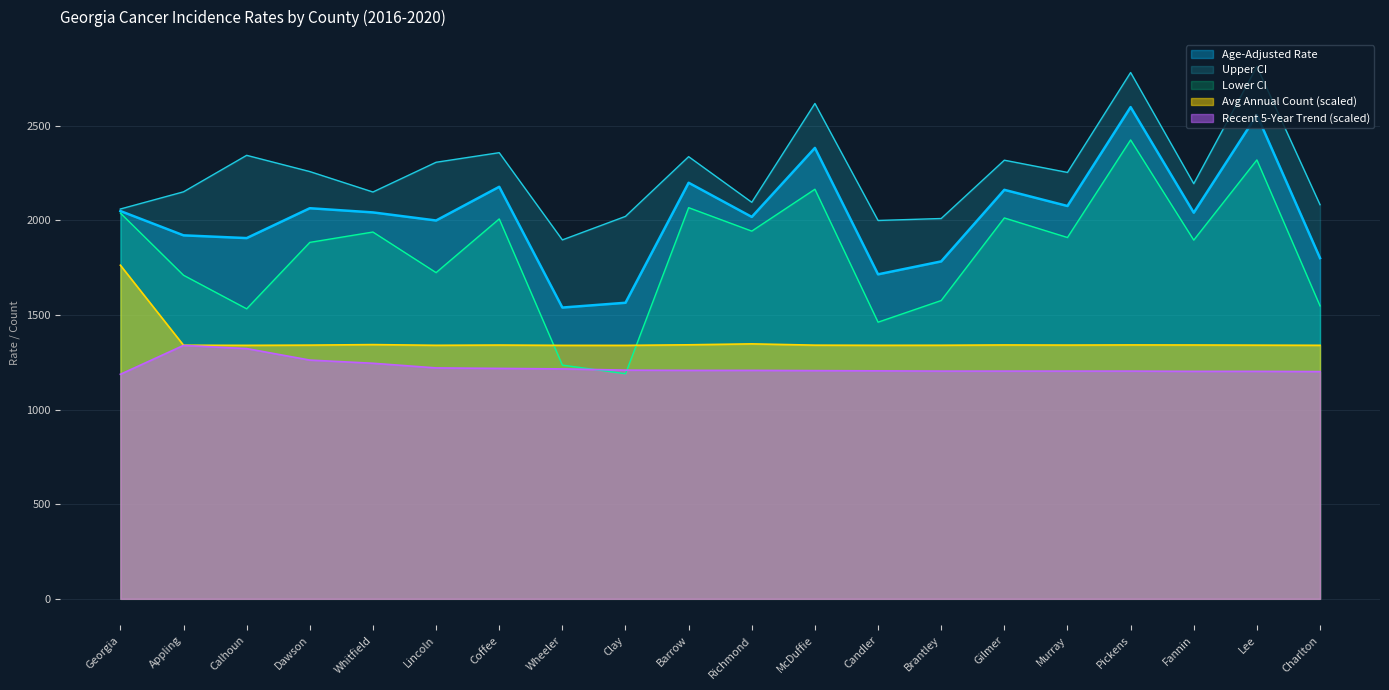

True or false: Age-Adjusted Rate and Upper CI cross at least once.

False